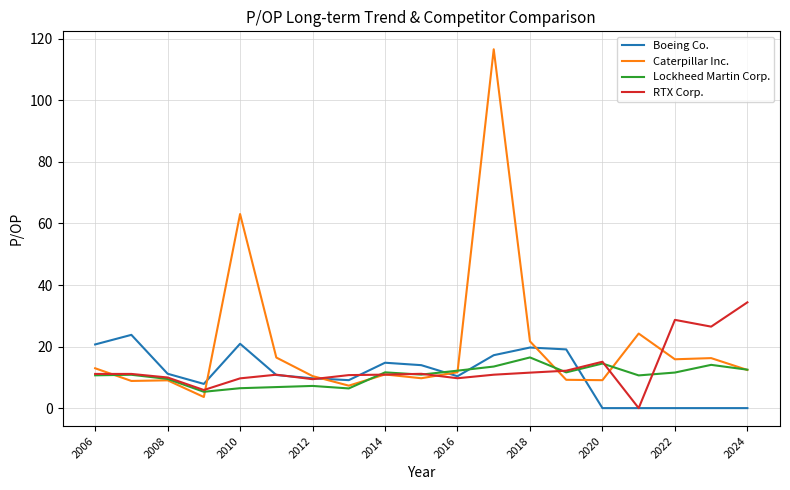

What is the lowest value of the Lockheed Martin Corp. series?

5.3